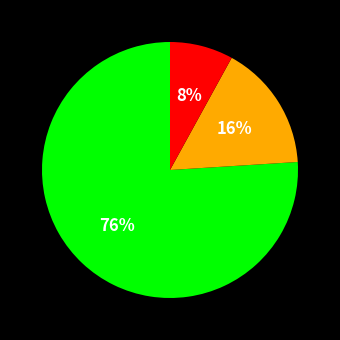

Does any single category account for the majority?

Yes